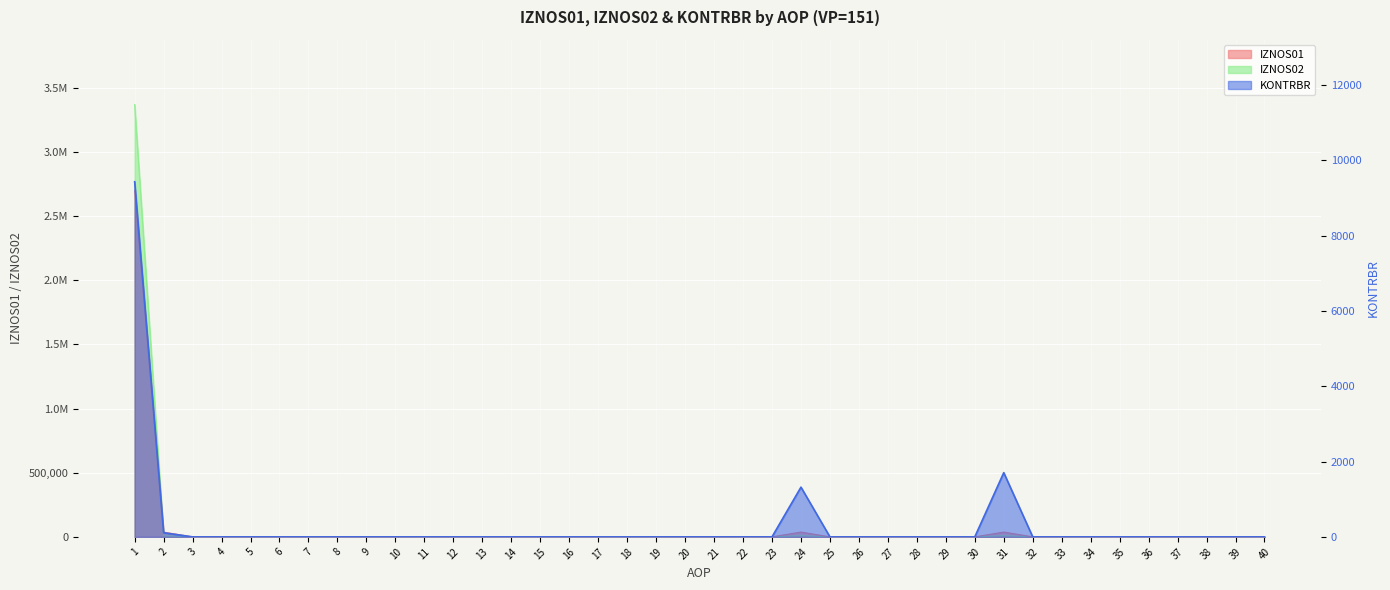

How many interior local peaks does the KONTRBR series have?

2